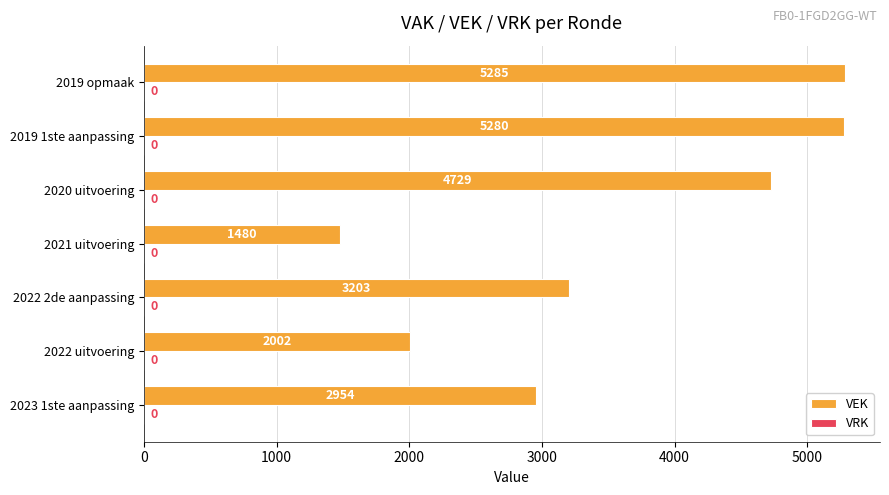

Rank the categories by value from highest to lowest.

2019 opmaak, 2019 1ste aanpassing, 2020 uitvoering, 2022 2de aanpassing, 2023 1ste aanpassing, 2022 uitvoering, 2021 uitvoering